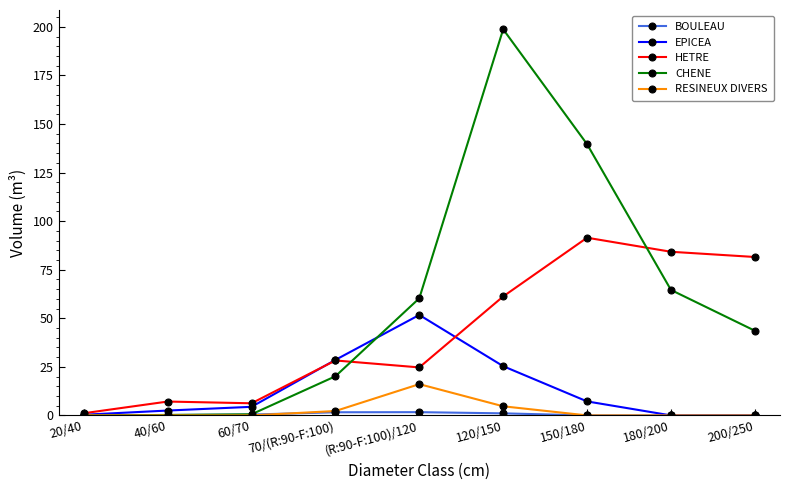

True or false: CHENE has more than 2 points higher than both neighbors.

False